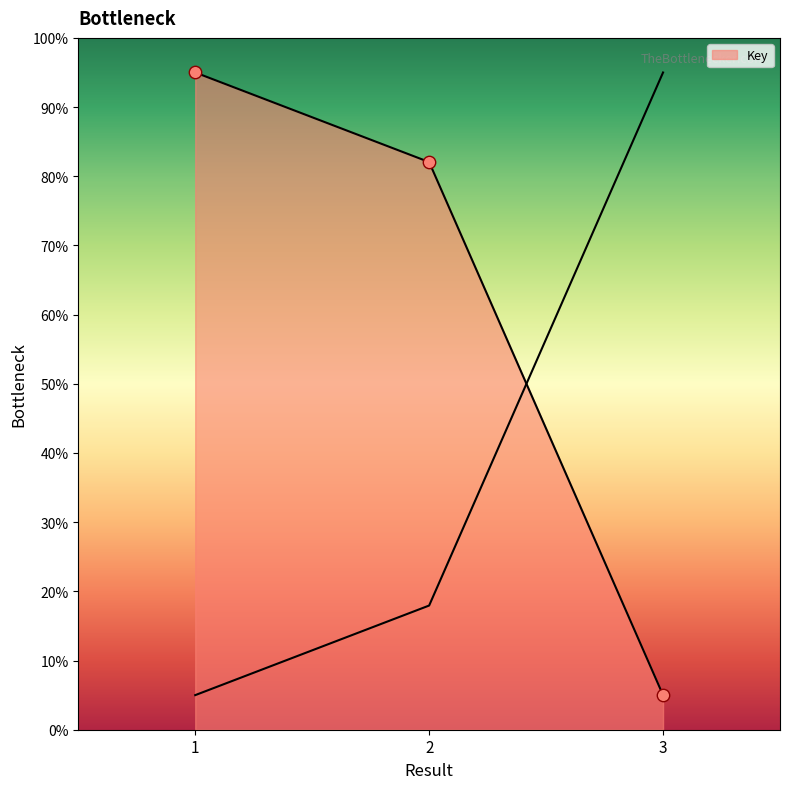

Which has a higher value, 1 or 3?

1